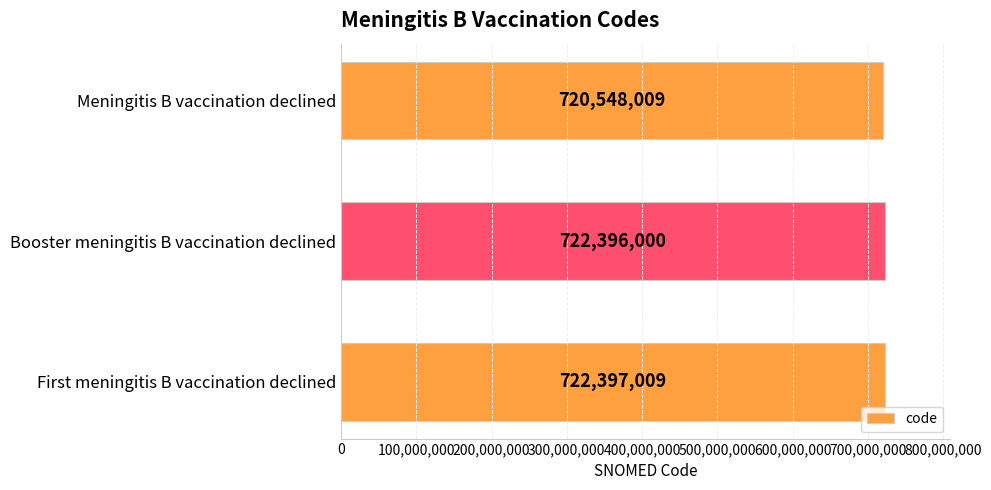

Reading top to bottom, what are all the values shown in this chart?

Meningitis B vaccination declined=720548009	Booster meningitis B vaccination declined=722396000	First meningitis B vaccination declined=722397009